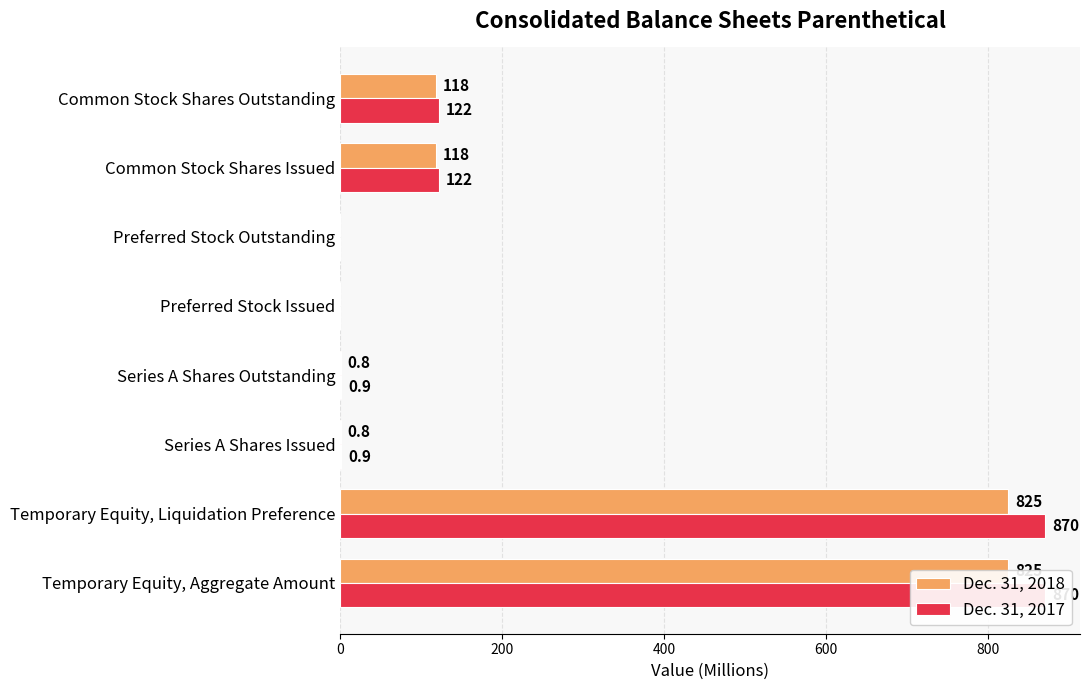

What is the sum of all Dec. 31, 2017 values?

1985.8